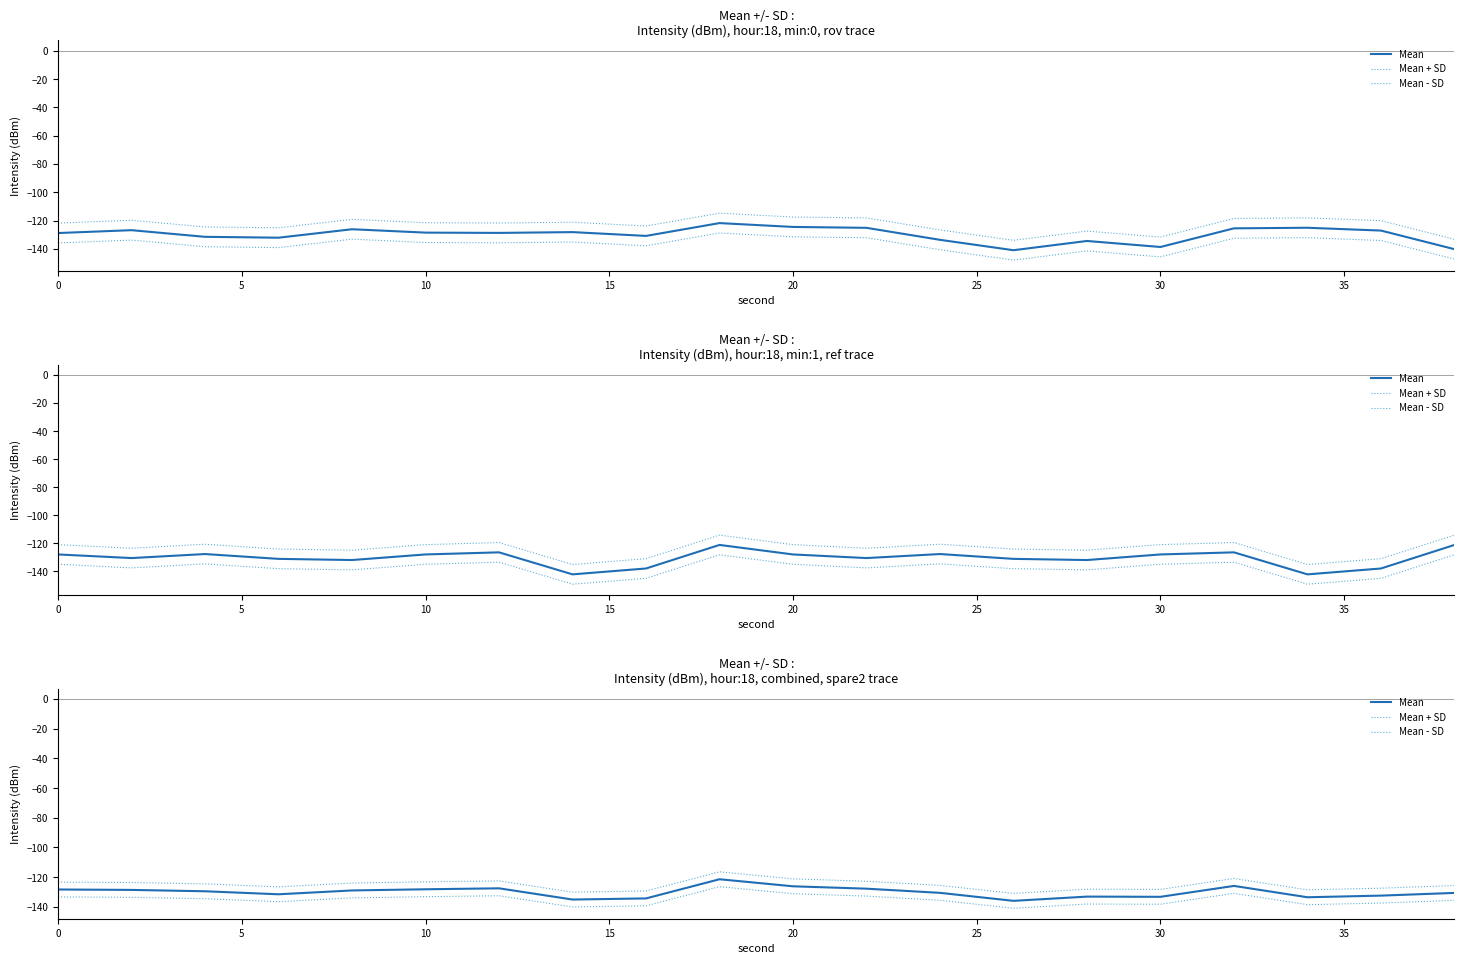

True or false: Mean - SD and Mean + SD cross at least once.

False